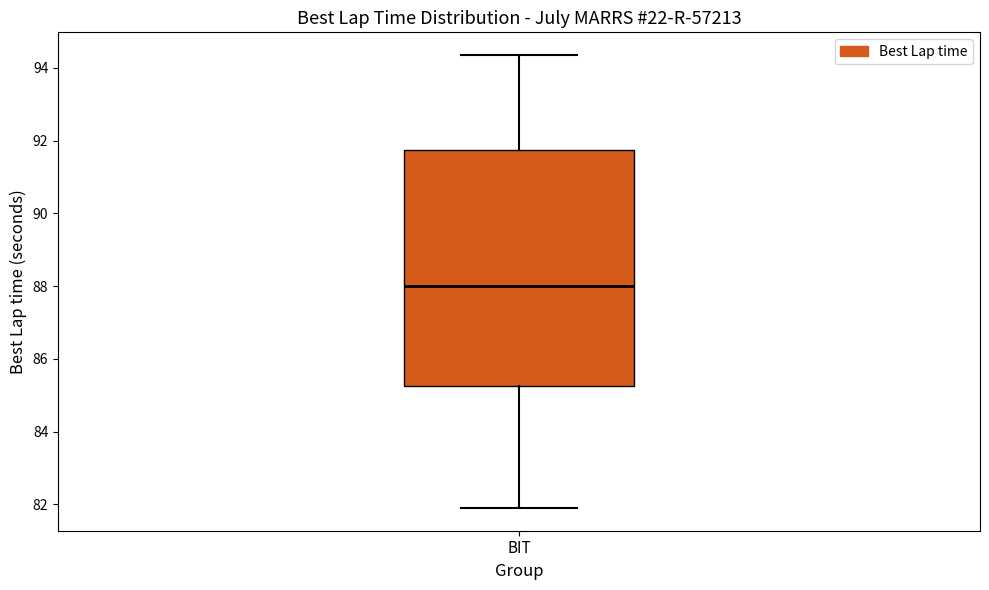

Where is the lower edge of the box for BIT on the y-axis? The values are not printed on the chart, so give them approximately, as read against the axis.

85.2